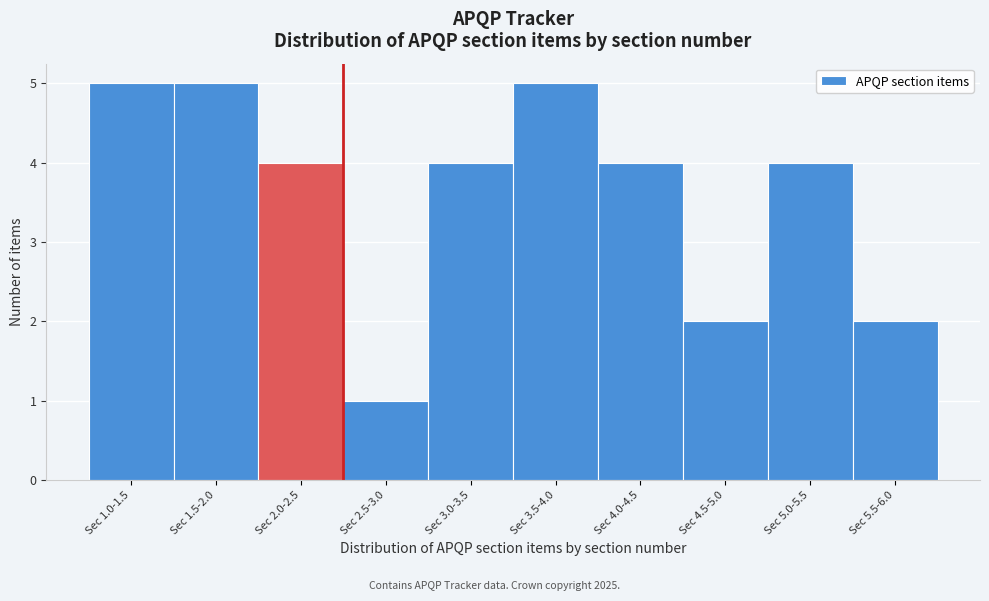

Reading right to left, list all the values displayed in this chart.

2	4	2	4	5	4	1	4	5	5